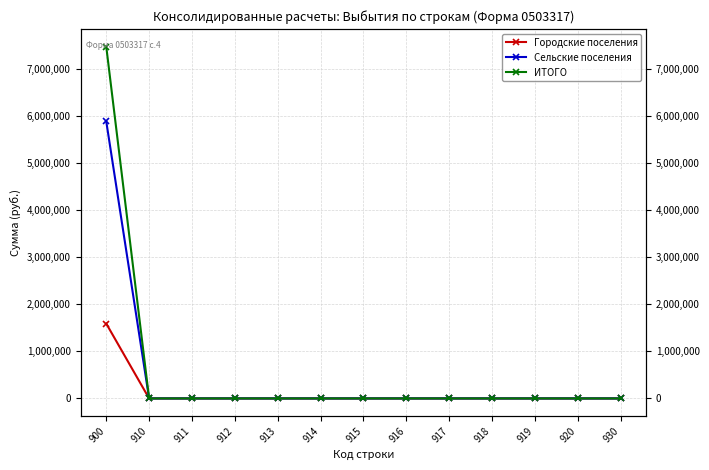

Which series has the largest total across all categories?

ИТОГО